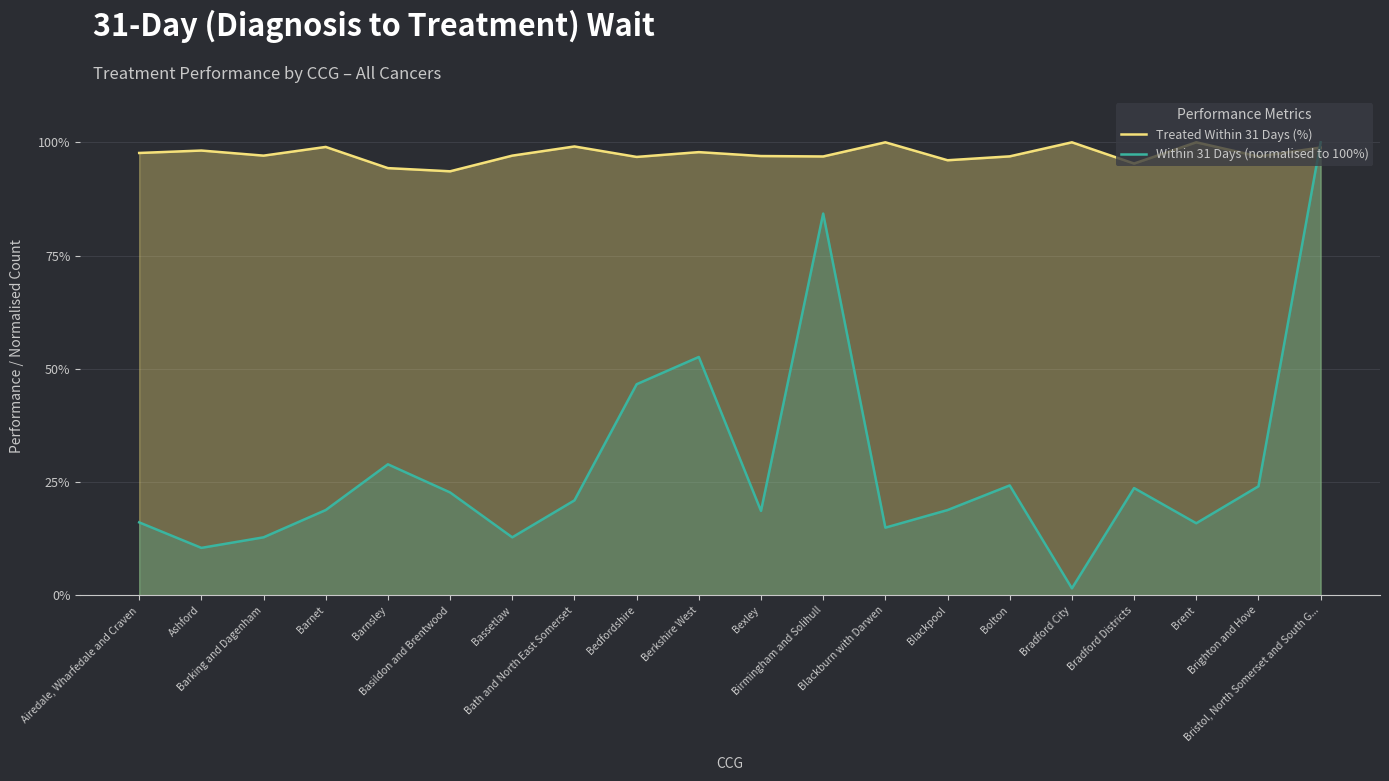

What is the maximum value for Within 31 Days (normalised to 100%)?

100.0